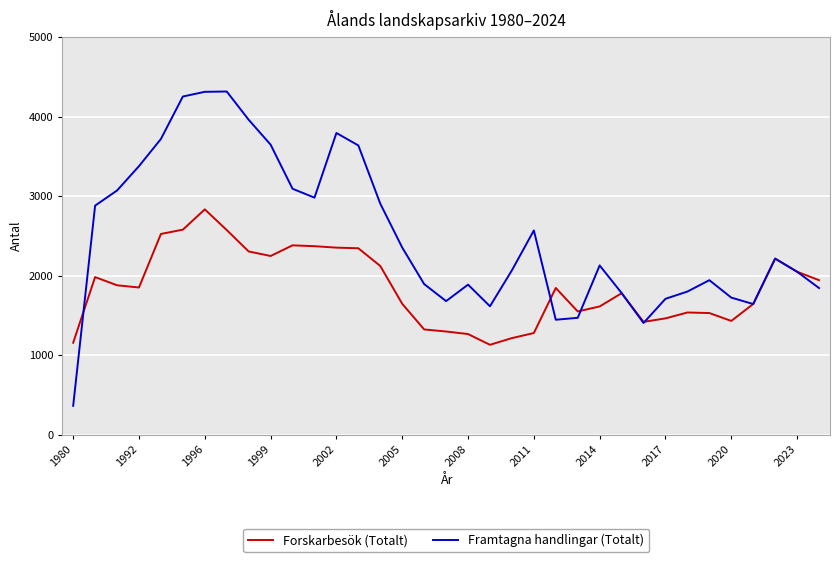

List the series in order of their overall mean, highest first.

Framtagna handlingar (Totalt), Forskarbesök (Totalt)